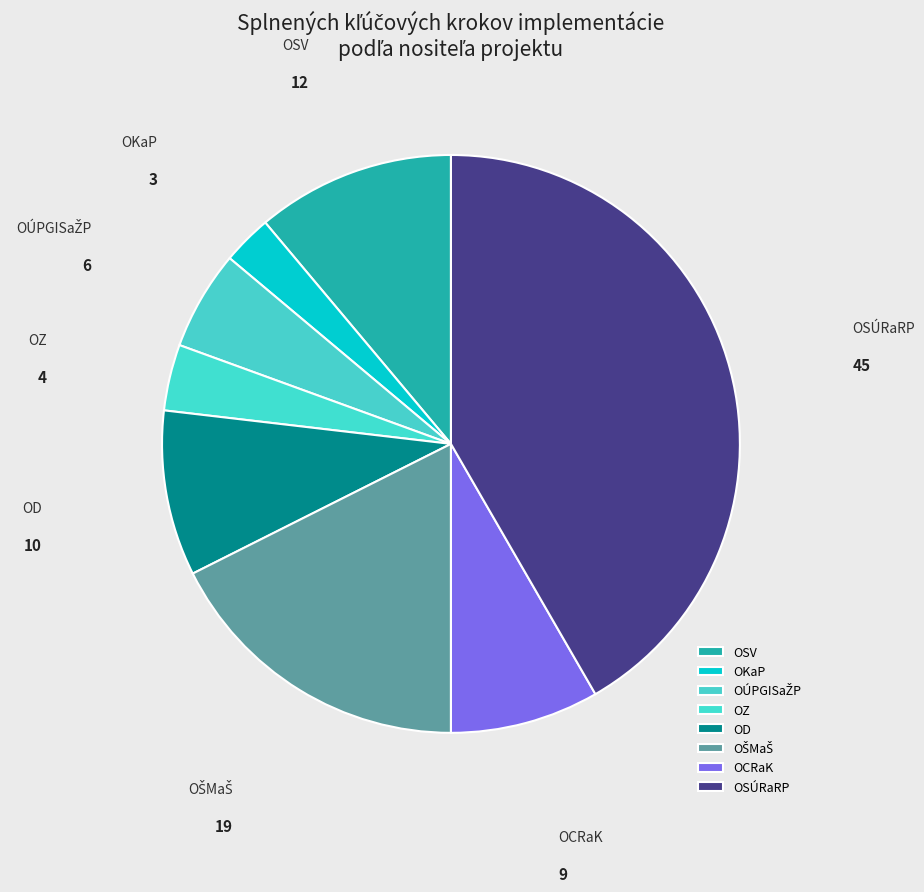

What is the smallest slice in the pie chart?

OKaP